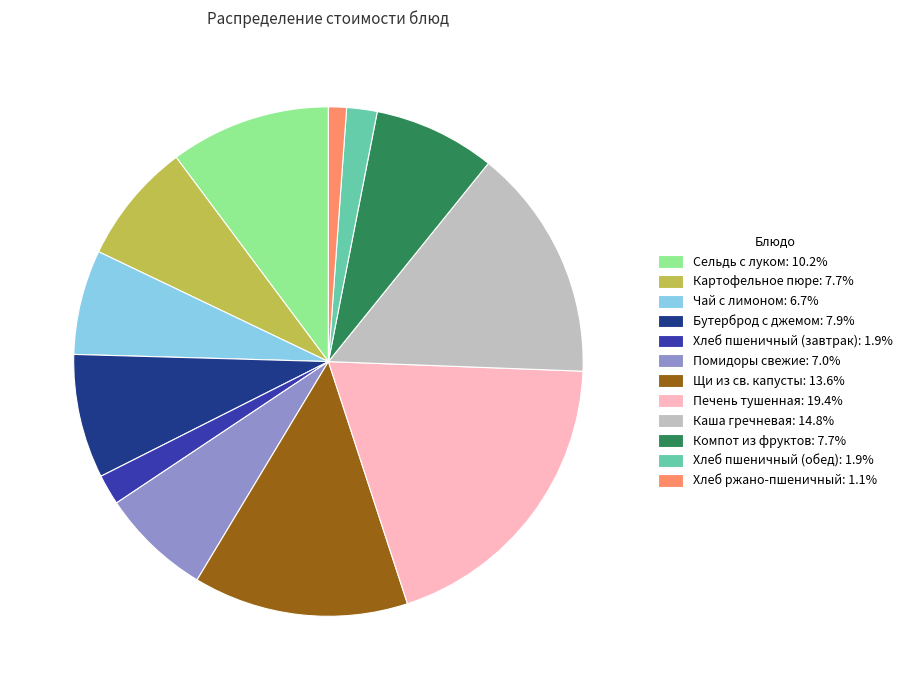

Is there a majority slice in this chart?

No